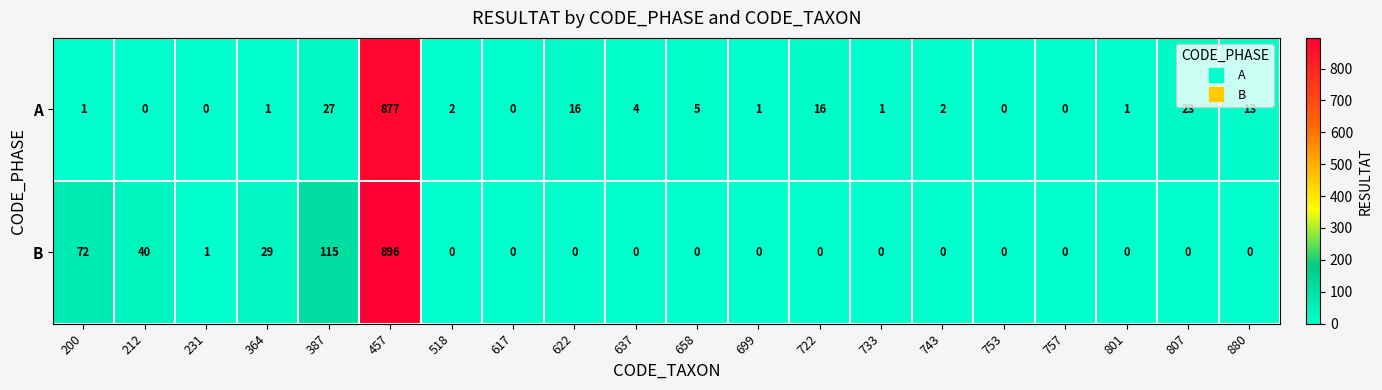

Is it true that A equals 3 at 743?

False